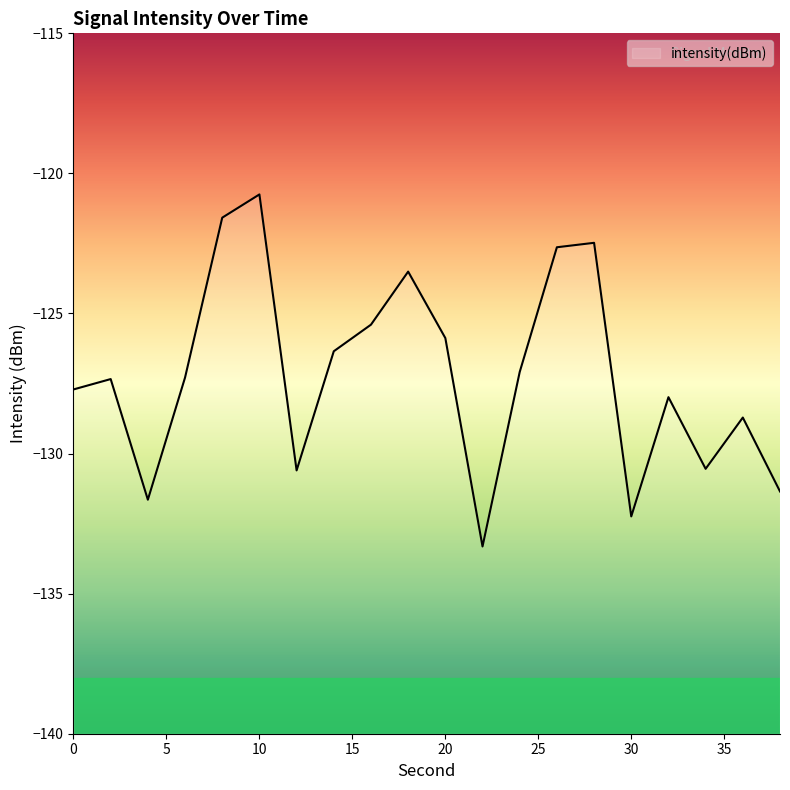

What is the minimum value shown in the chart?

-133.3